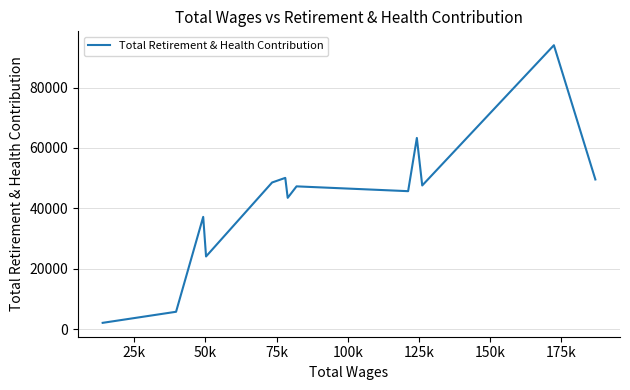

What is the maximum value shown in the chart?

94035